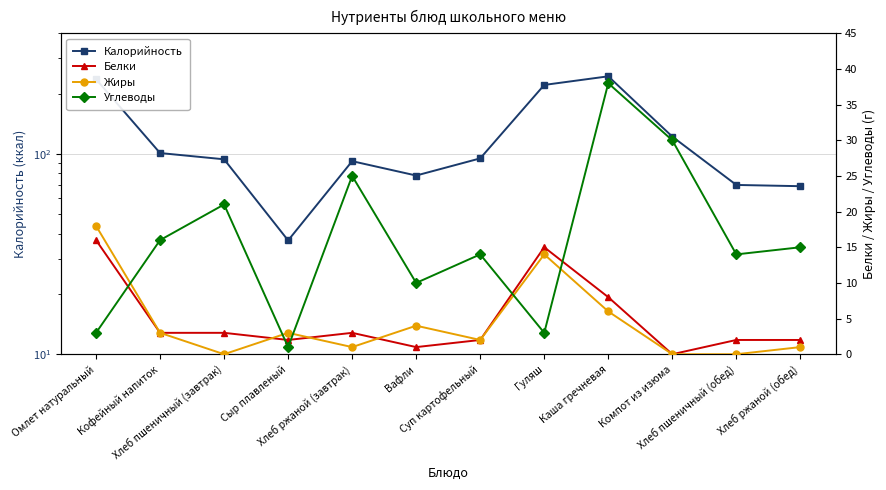

What is the value of the Углеводы point at the 8th from the left?

3